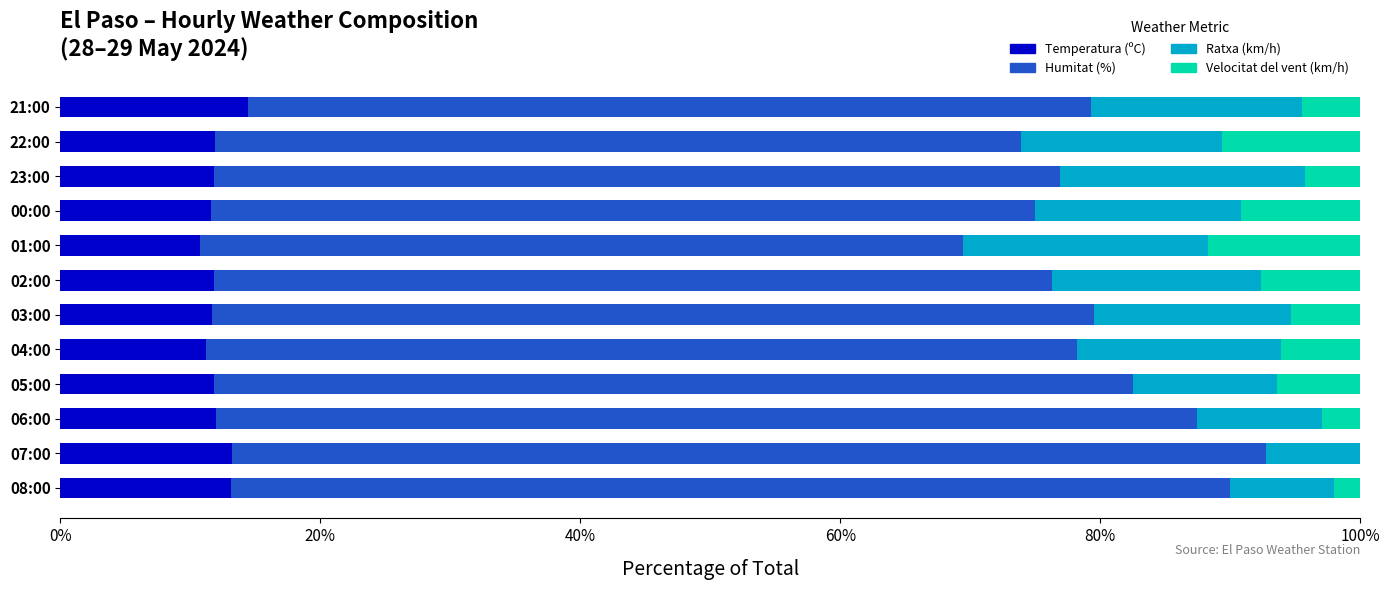

The Temperatura (ºC) series shows 13.2 at 07:00. True or false?

True